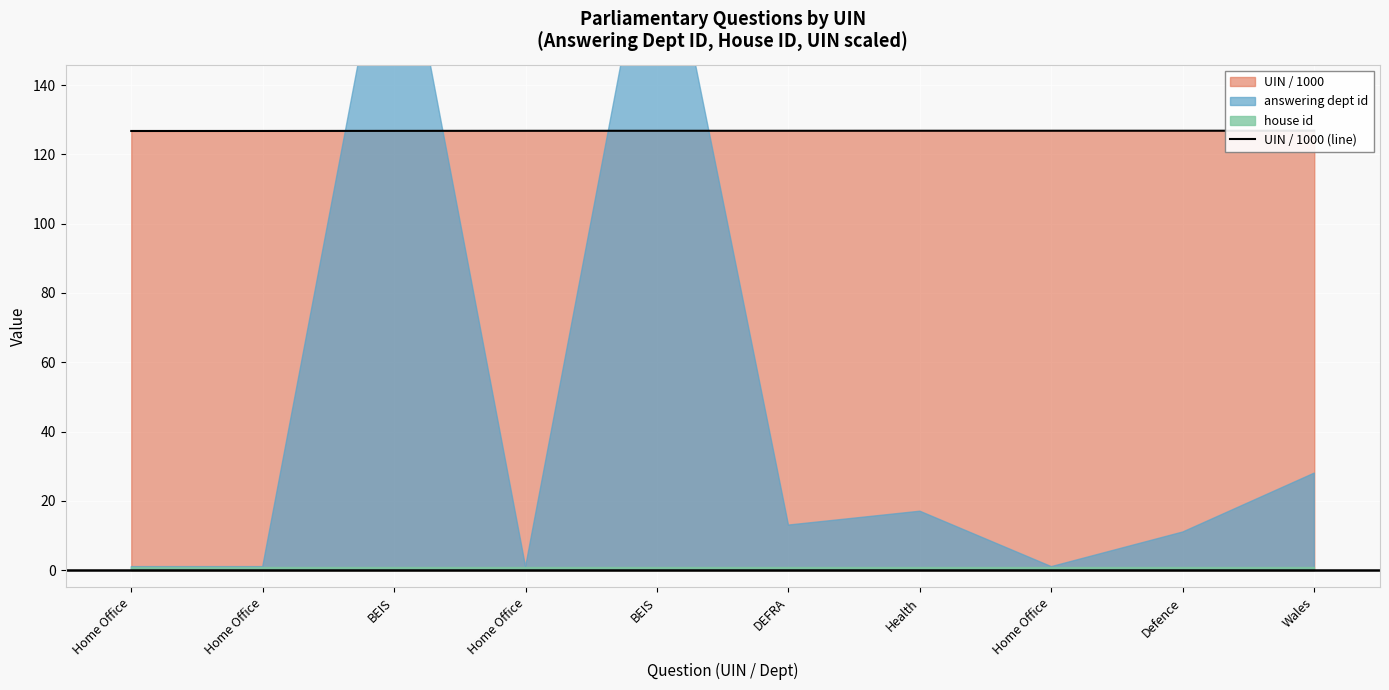

What is the difference between the second highest and minimum values?

0.1